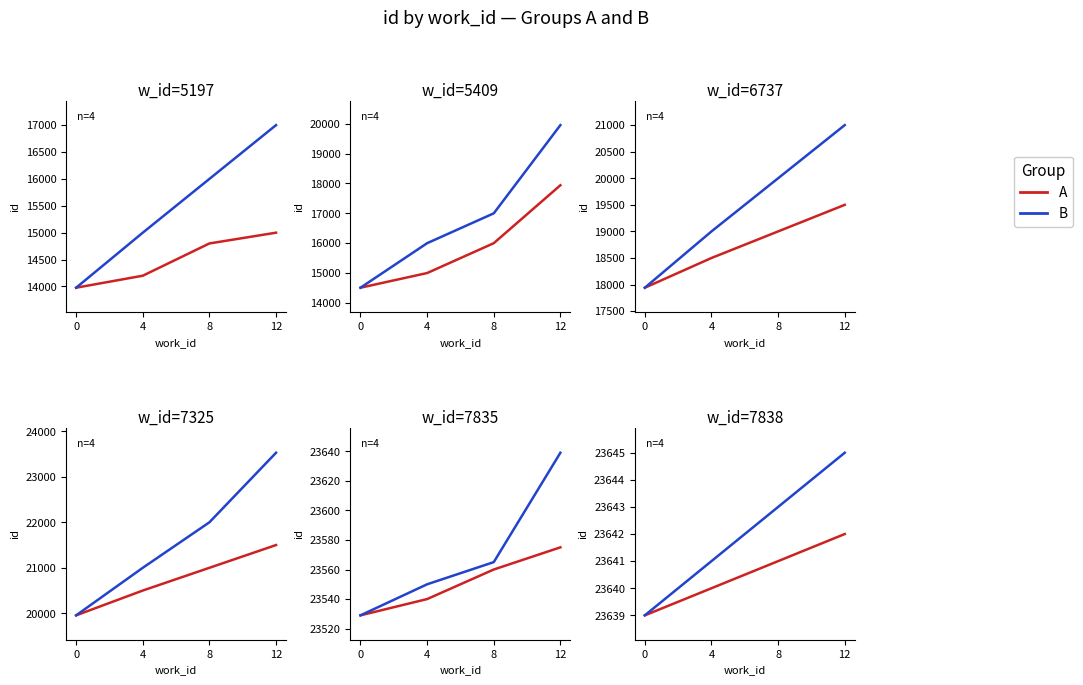

What is the value of the A point at the 1st from the left?

23639